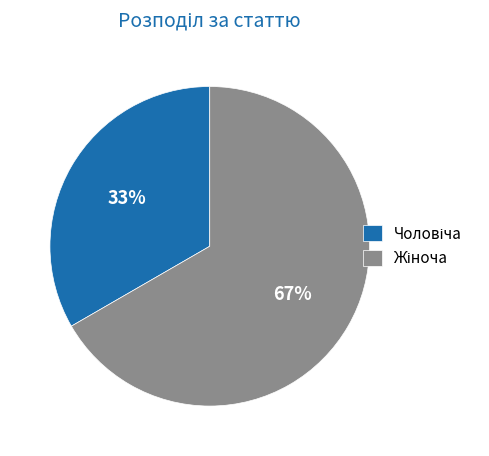

Does any single category account for the majority?

Yes